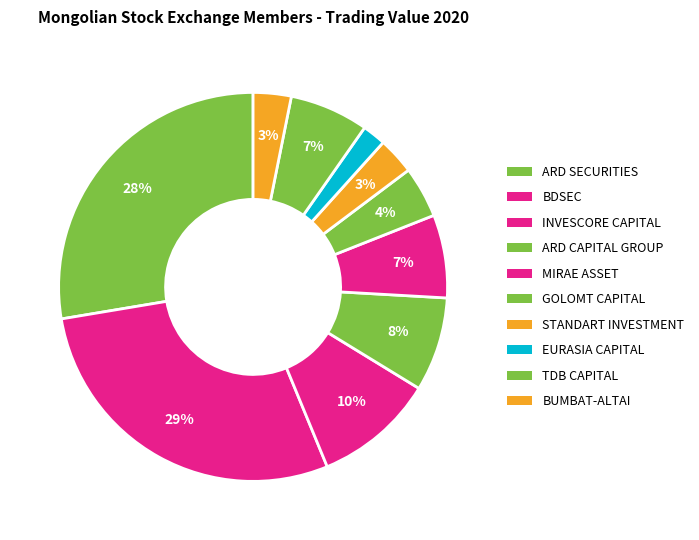

Approximately how many times larger is the value at BUMBAT-ALTAI compared to ARD SECURITIES?

0.1